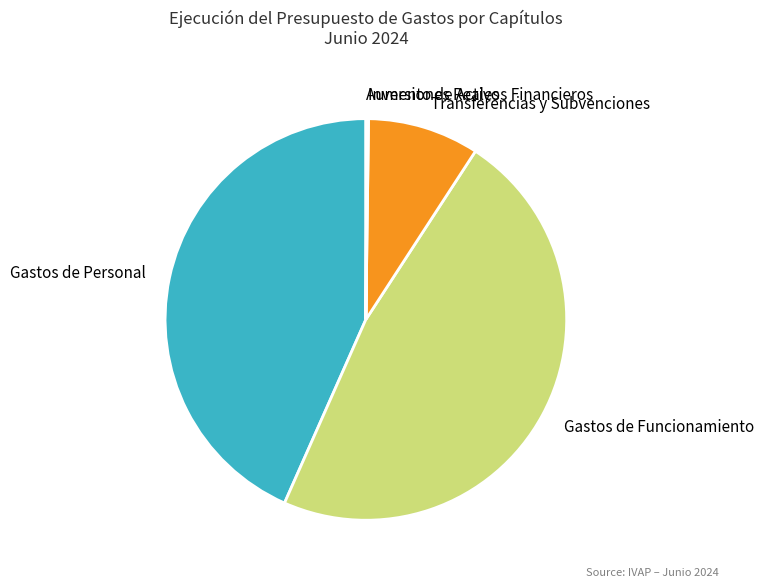

The Gastos de Personal slice represents 32% of the pie. True or false?

False